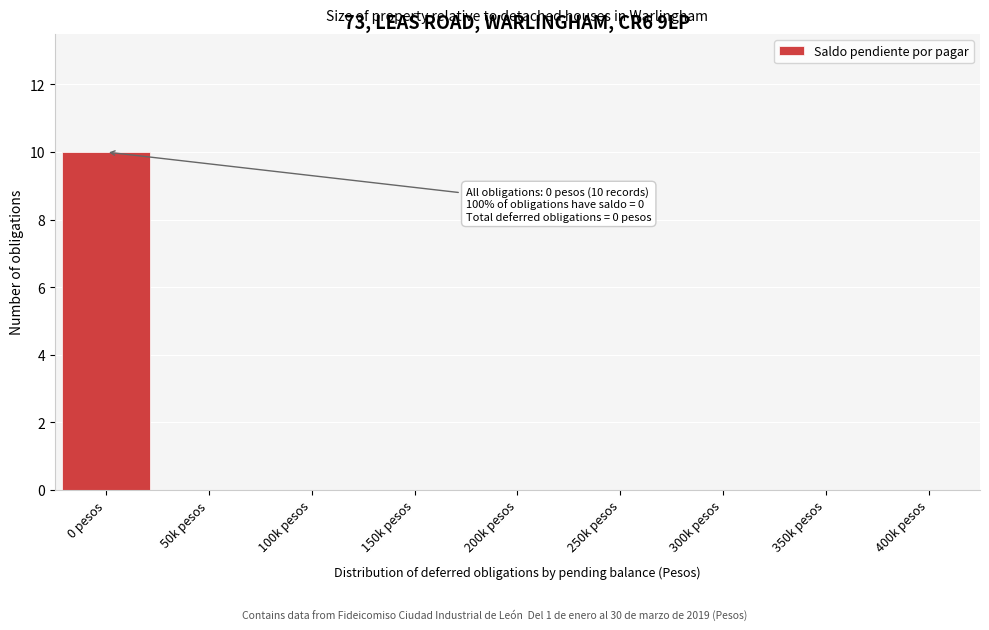

Reading left to right, extract all data points from this chart.

0 pesos=10	50k pesos=0	100k pesos=0	150k pesos=0	200k pesos=0	250k pesos=0	300k pesos=0	350k pesos=0	400k pesos=0